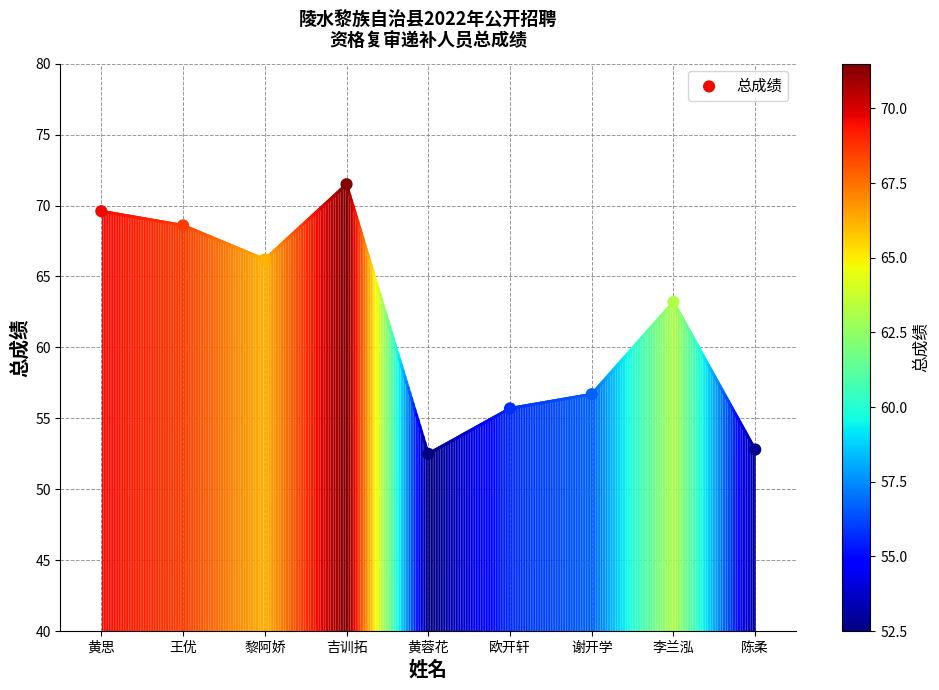

What Y value in the scatter plot is closest to 62?

63.2